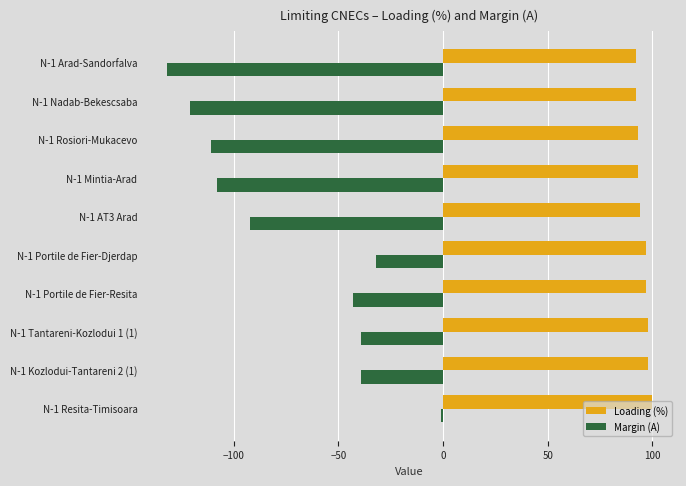

How many data points in Loading (%) are less than 97?

5